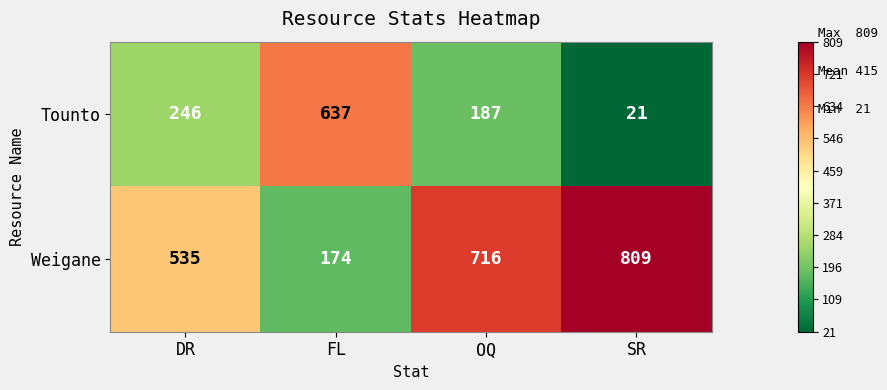

What is the maximum value for Tounto?

637